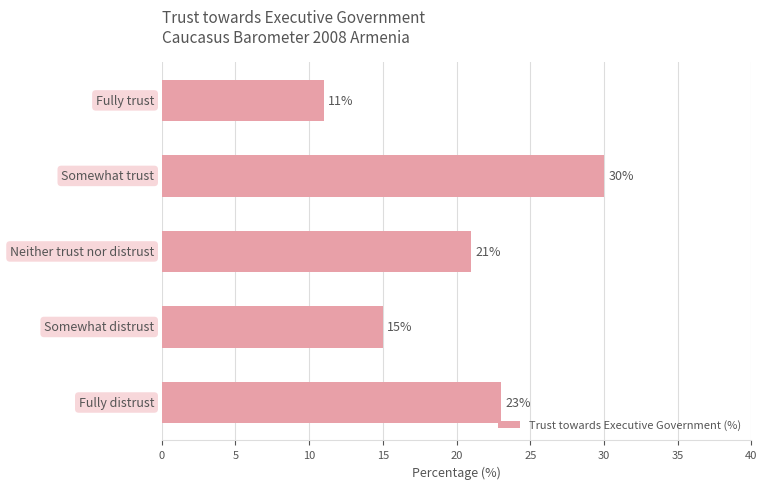

Reading top to bottom, transcribe all the data shown in this chart.

11	30	21	15	23